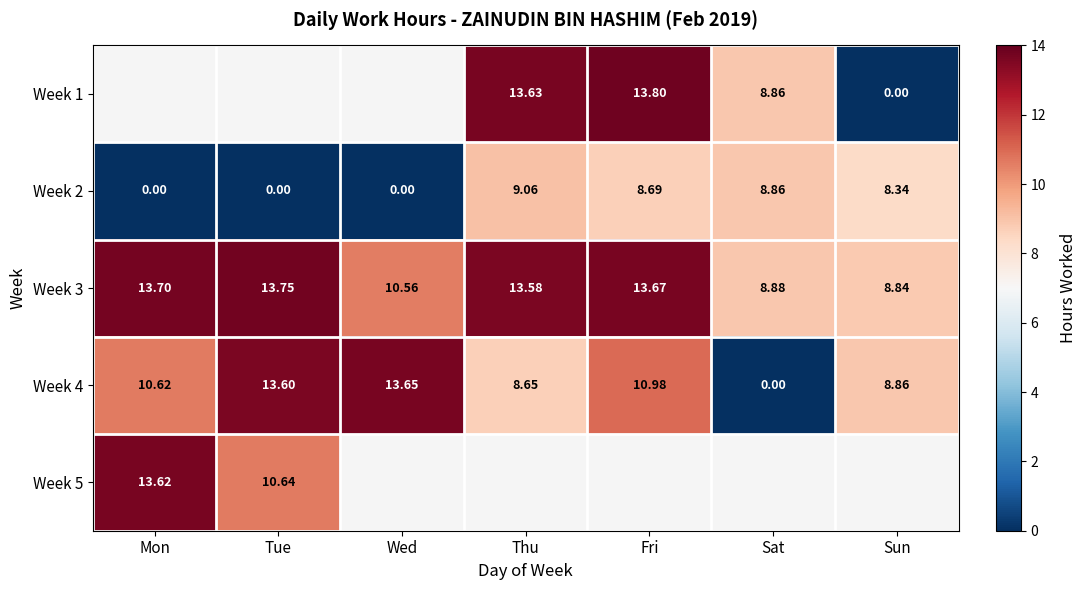

The Week 3 series shows 8.9 at Sat. True or false?

True